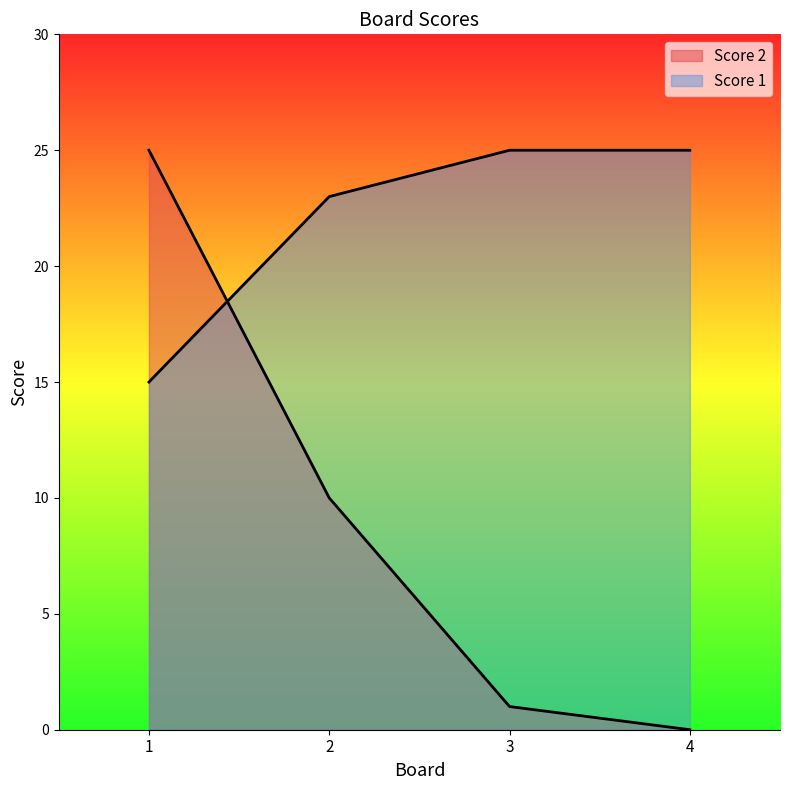

Does the chart display data point markers on the line(s)?

No